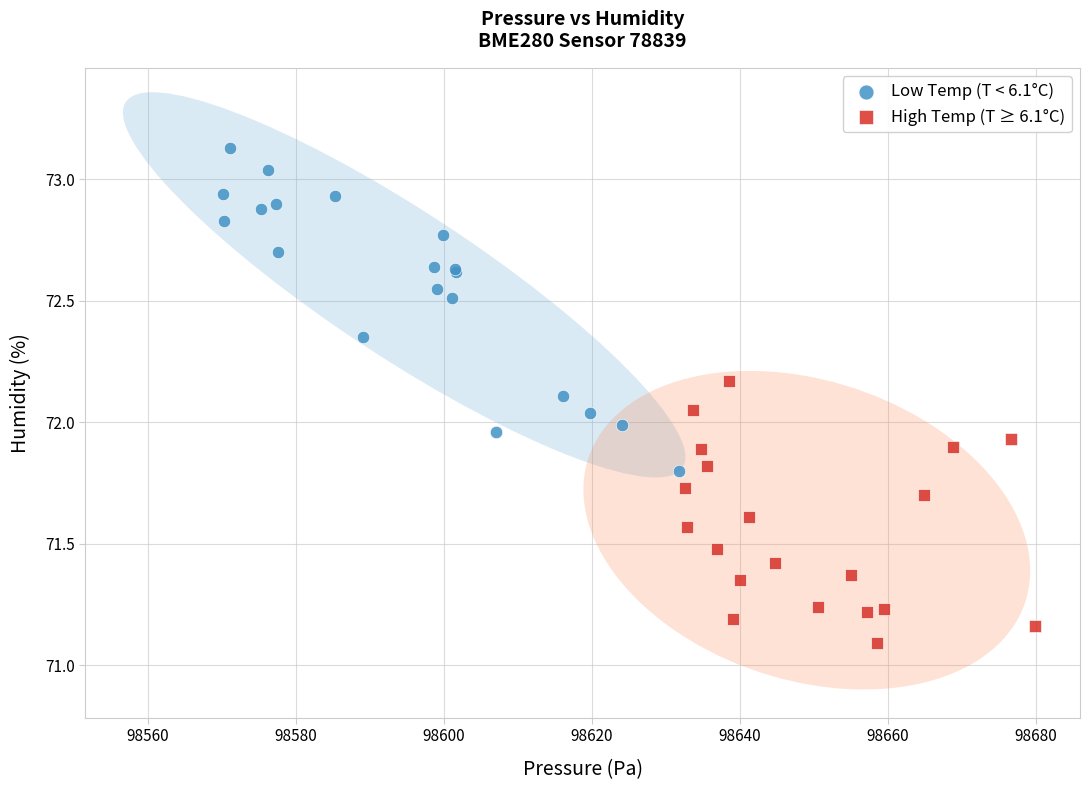

Which series reaches the maximum Y coordinate?

Low Temp (T < 6.1°C)